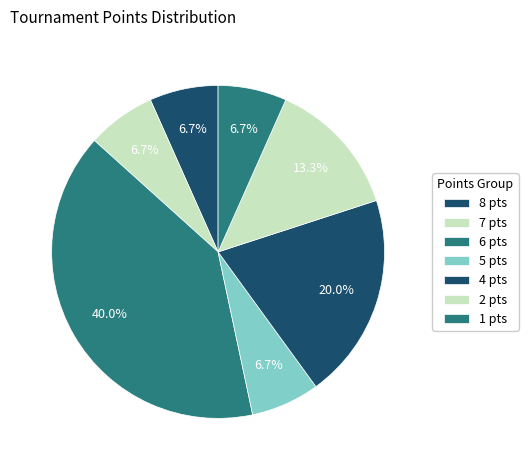

Count the number of slices in the pie.

7